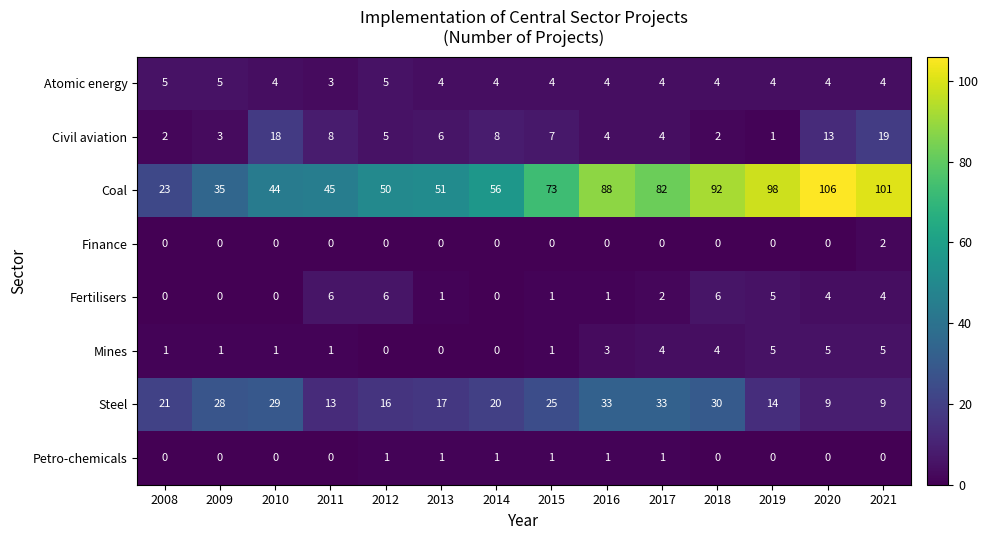

What is the difference between the highest and lowest values at 2014?

56